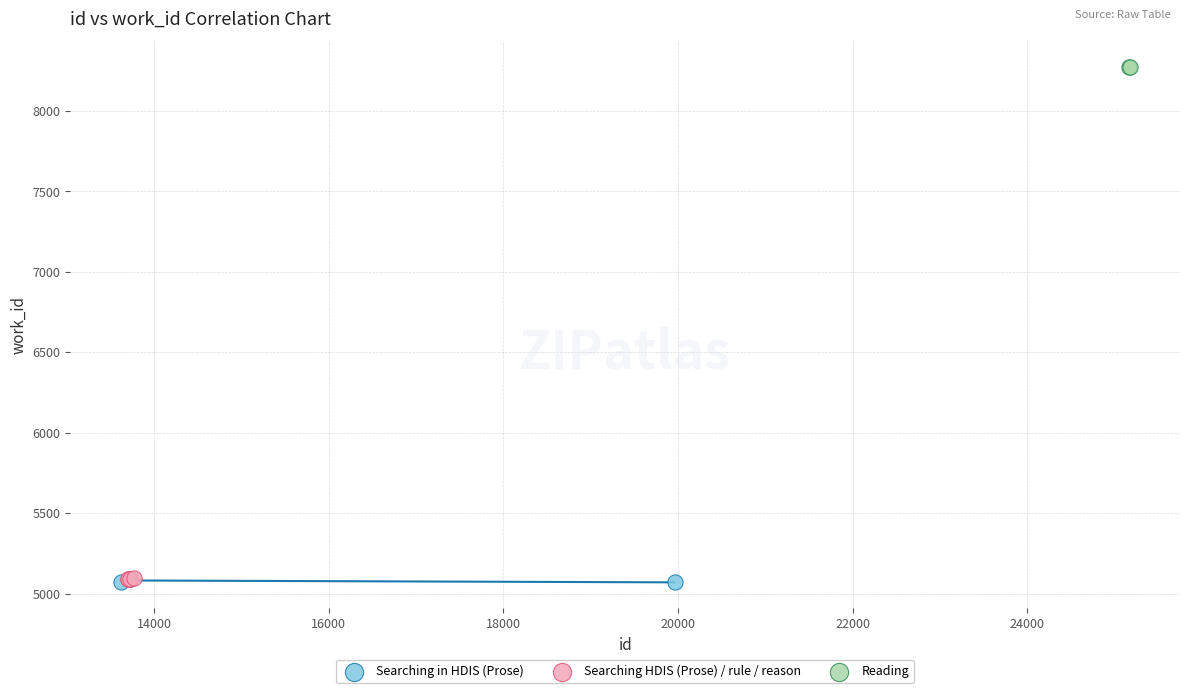

What are all the series names shown in the legend?

Searching in HDIS (Prose), Searching HDIS (Prose) / rule / reason, Reading